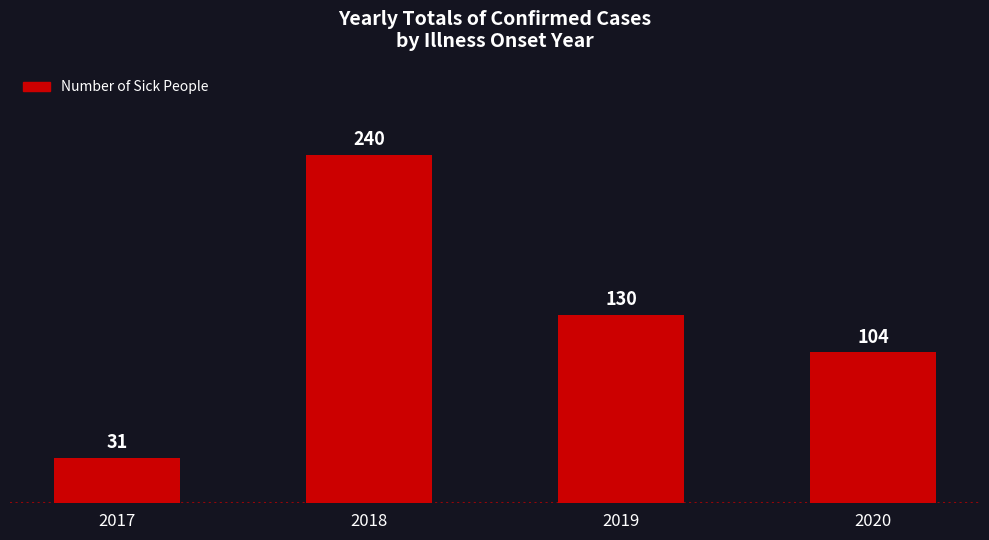

Reading right to left, extract all data points from this chart.

104	130	240	31